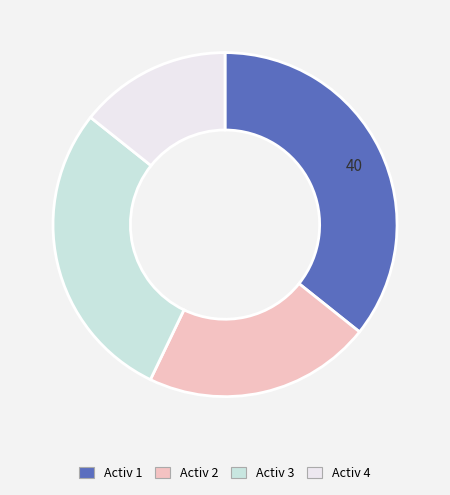

How many slices are in this pie chart?

4